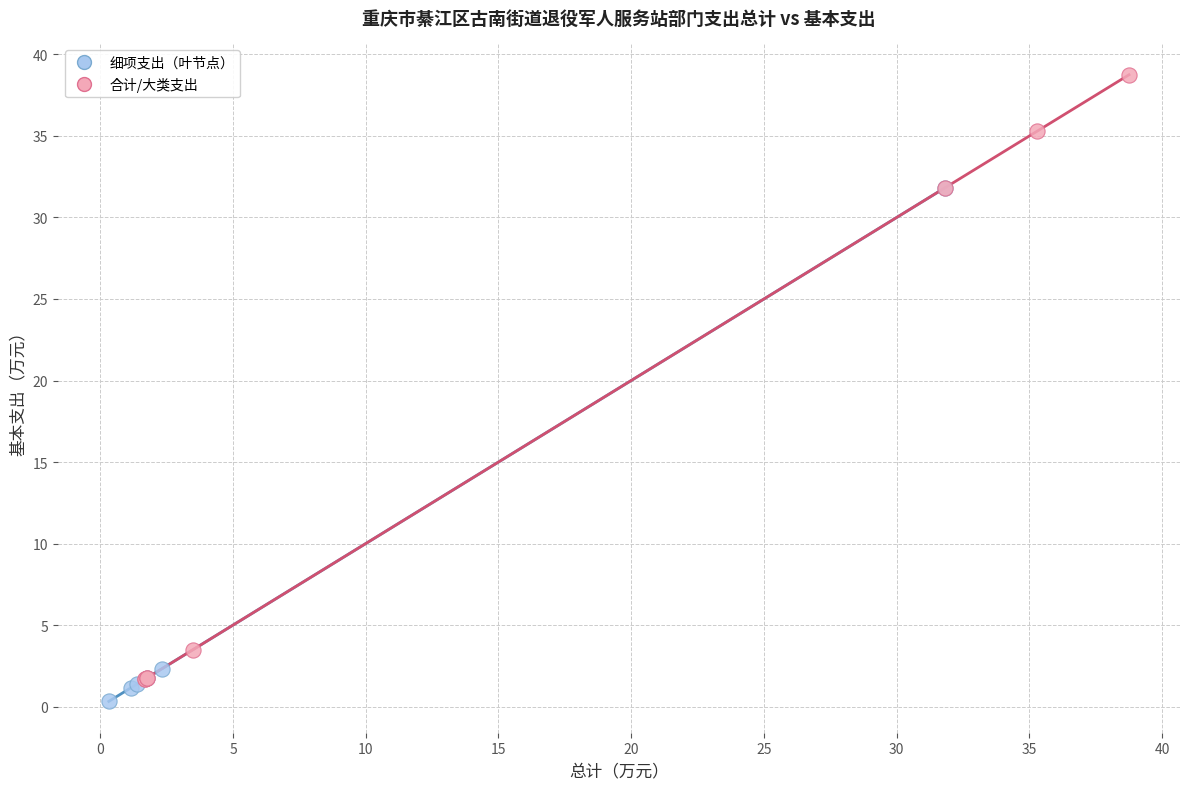

Which series reaches the maximum Y coordinate?

合计/大类支出